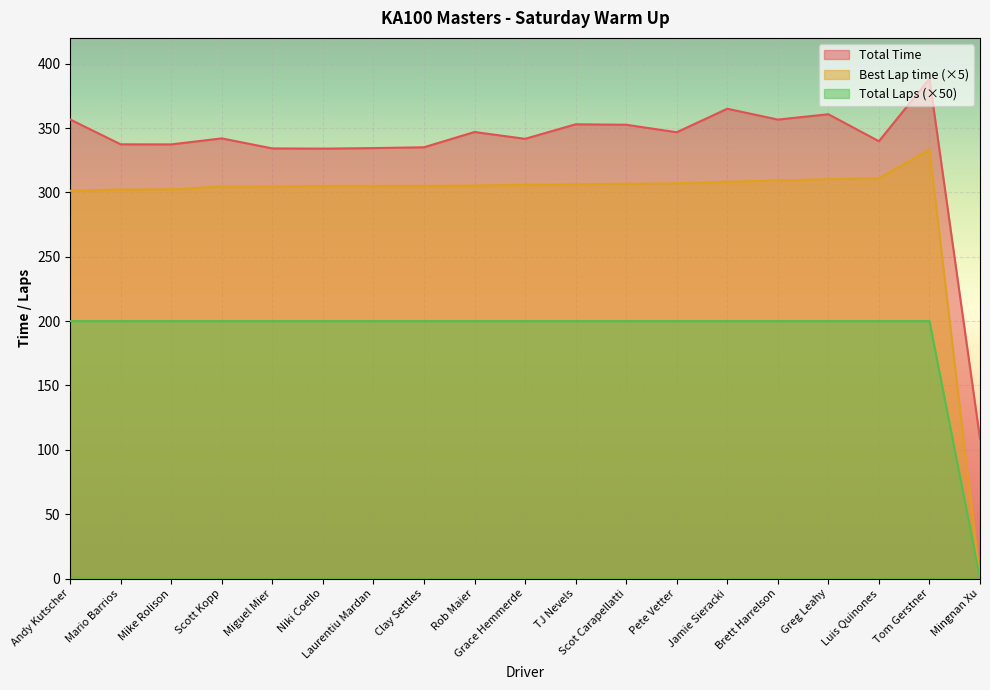

How many categories are shown in the chart?

19